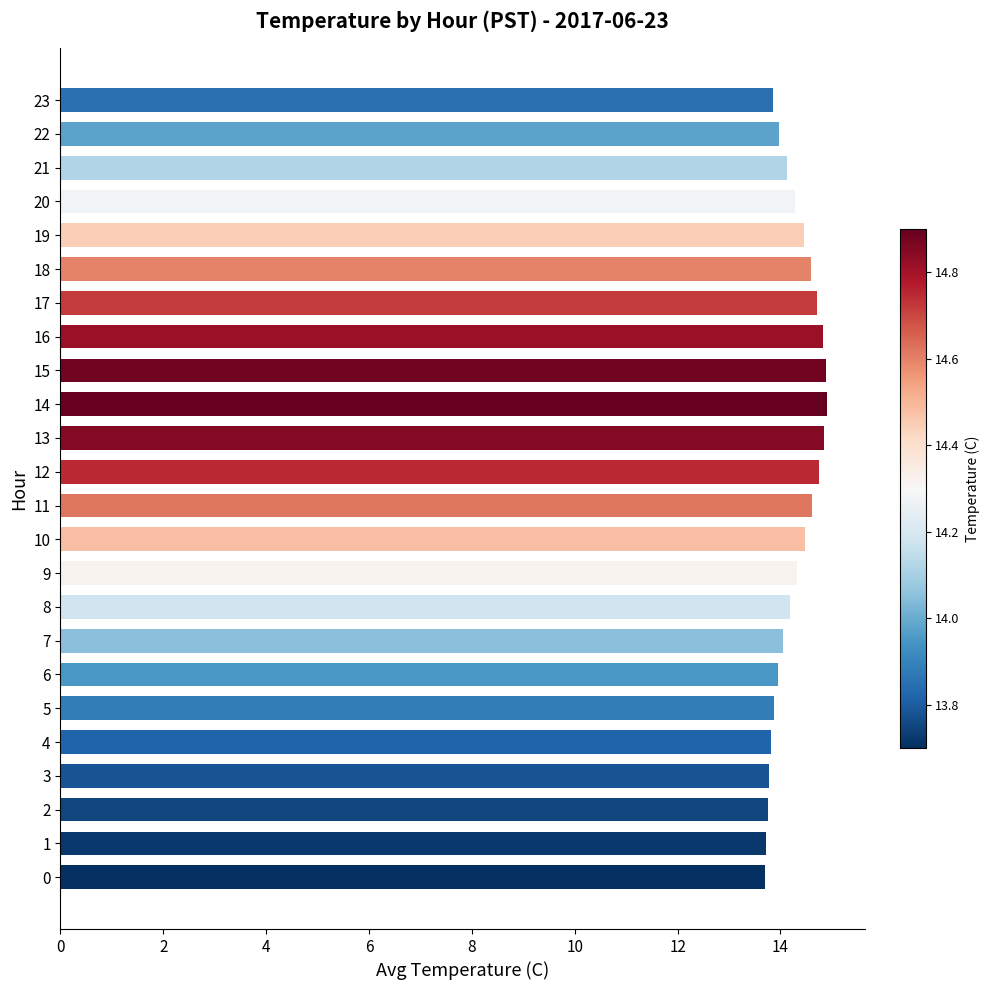

What is the maximum value shown in the chart?

14.9